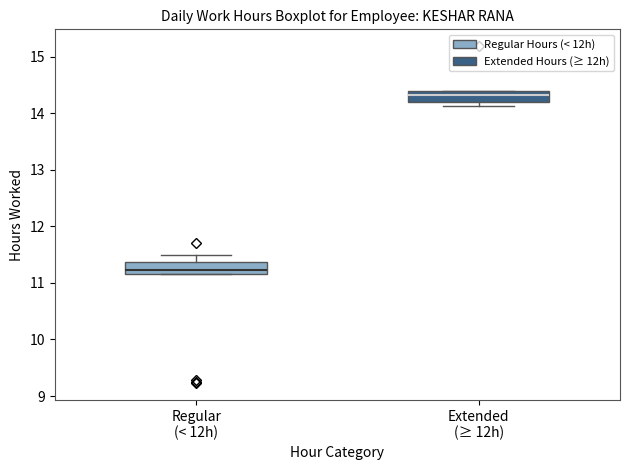

Which box has the highest median line?

Extended (≥ 12h)